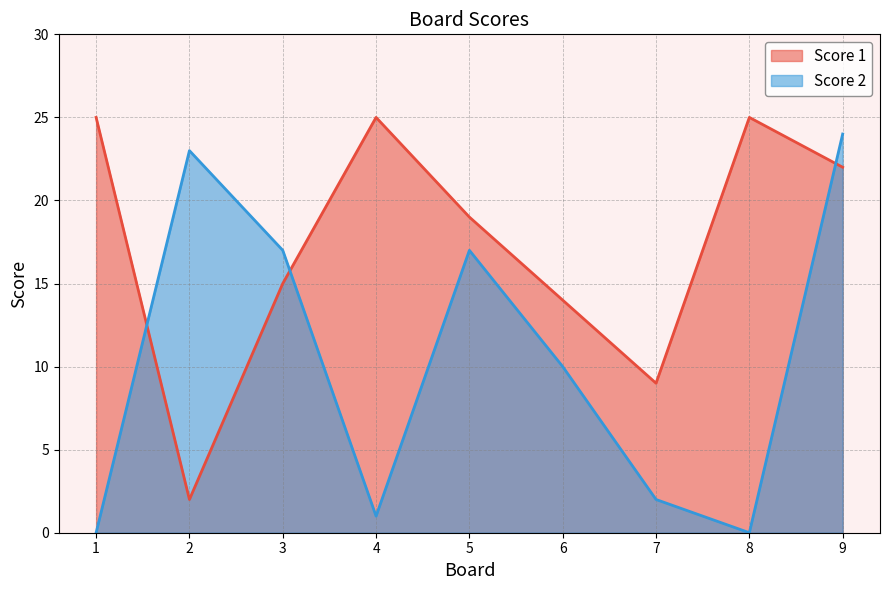

After their last crossing, which series has the higher values: Score 2 or Score 1?

Score 2